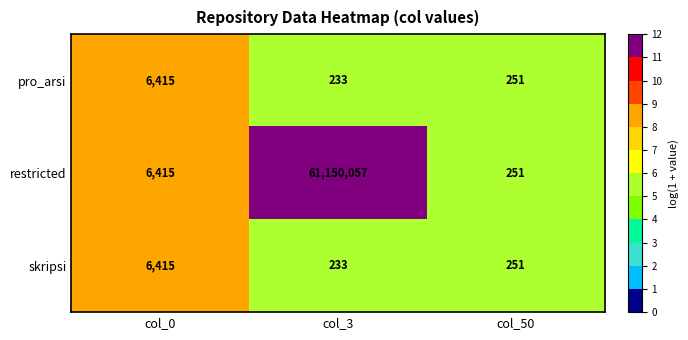

What is the total value across all series at col_0?

19245